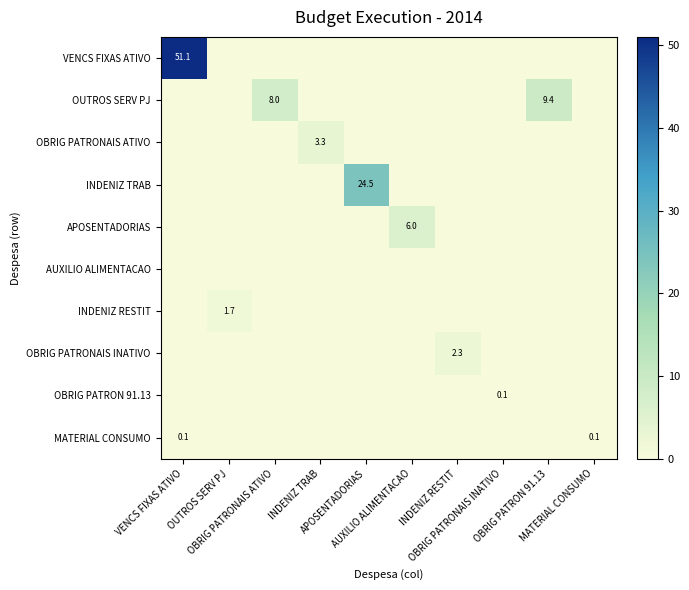

The value of OUTROS SERV PJ at OBRIG PATRONAIS ATIVO is 8.0. True or false?

True